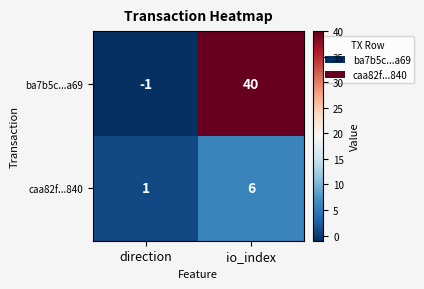

What is the spread (max minus min) of values at direction?

2